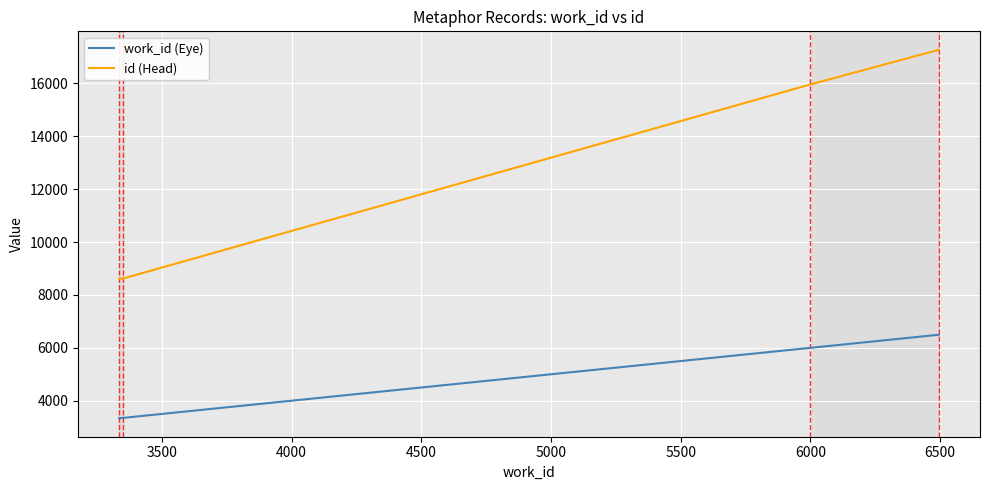

True or false: work_id (Eye) and id (Head) cross at least once.

False